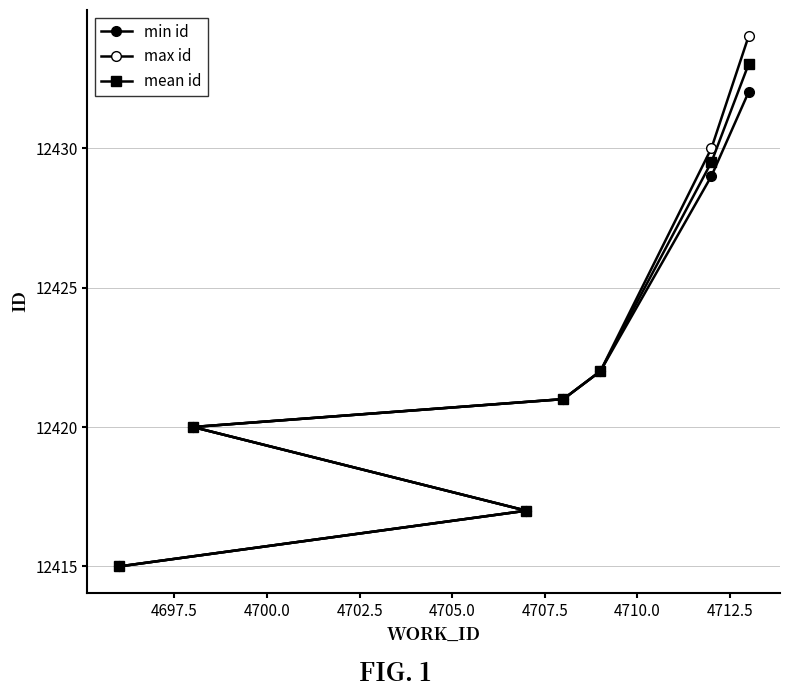

Is it true that min id equals 8577.6 at 4705.0?

False